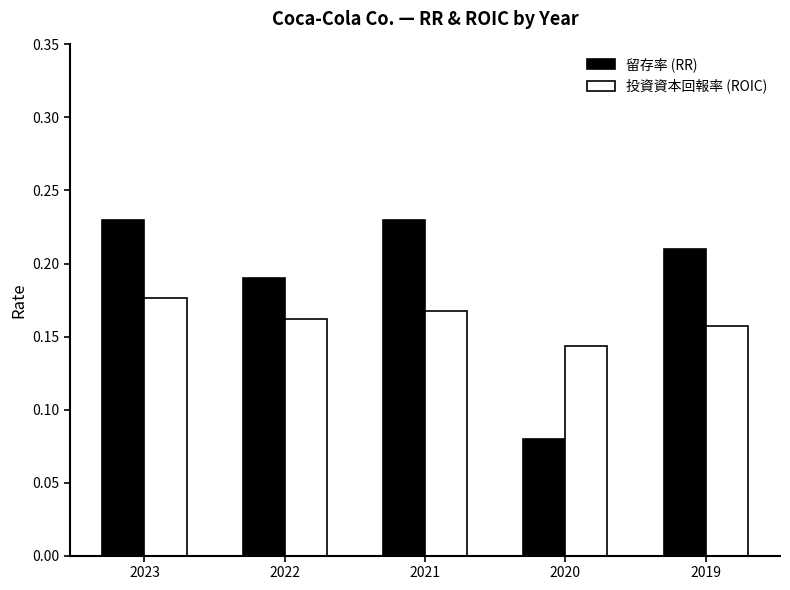

The 留存率 (RR) series shows 0.1 at 2023. True or false?

False